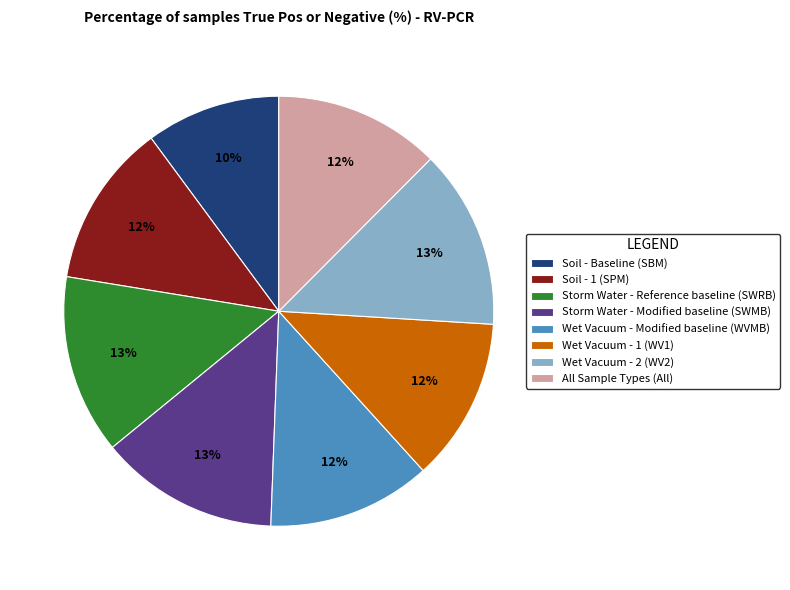

Is it true that Wet Vacuum - 1 (WV1) is 18% of the pie?

False